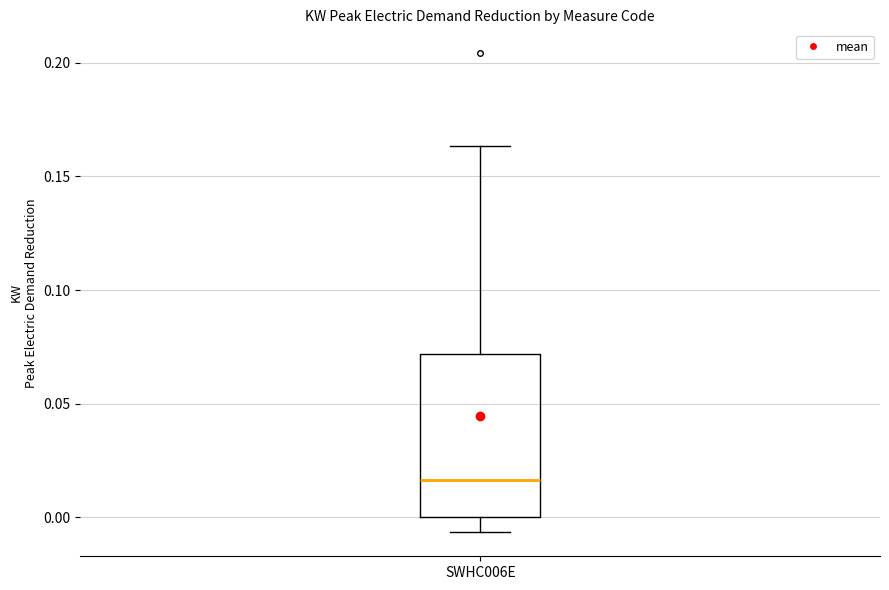

Transcribe this box plot: give where the median line is, the range the box spans, and where the two whiskers end, as read against the y-axis. The values are not printed on the chart, so give them approximately, as read against the axis.

median 0.015, box 0.000 to 0.070, whiskers -0.005 to 0.165